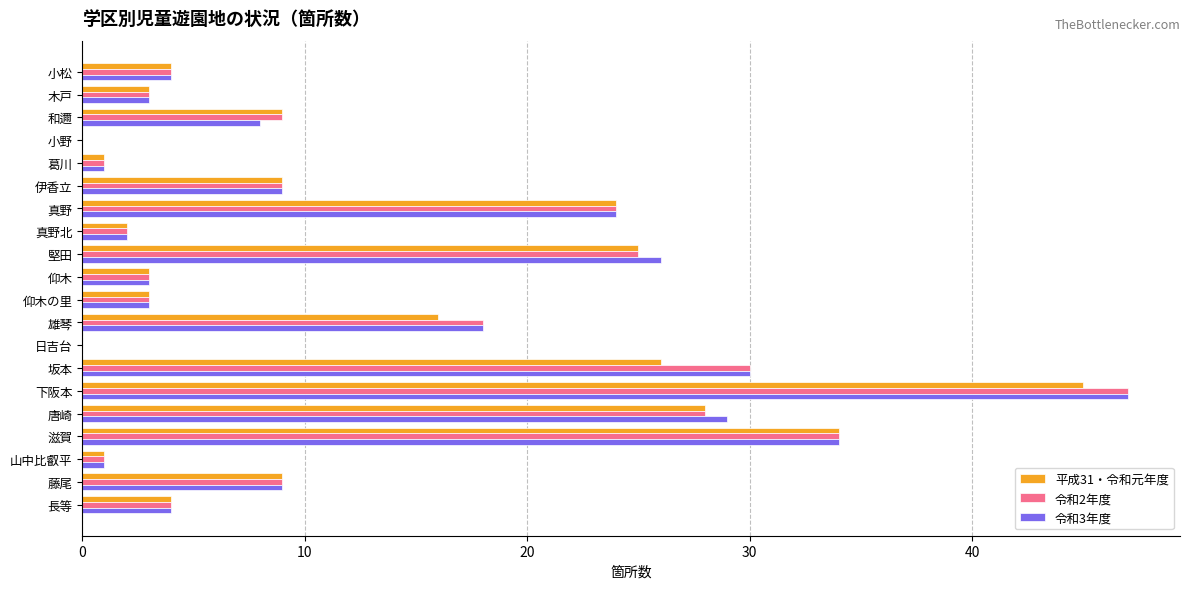

The 平成31・令和元年度 series shows 24 at 真野. True or false?

True